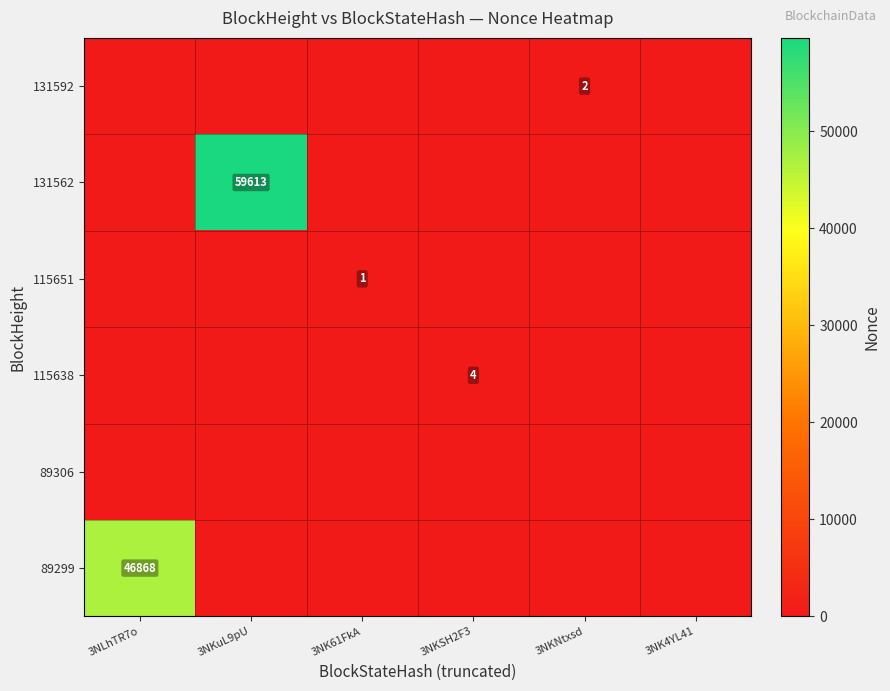

Is it true that 89299 equals 46868 at 3NLhTR7o?

True